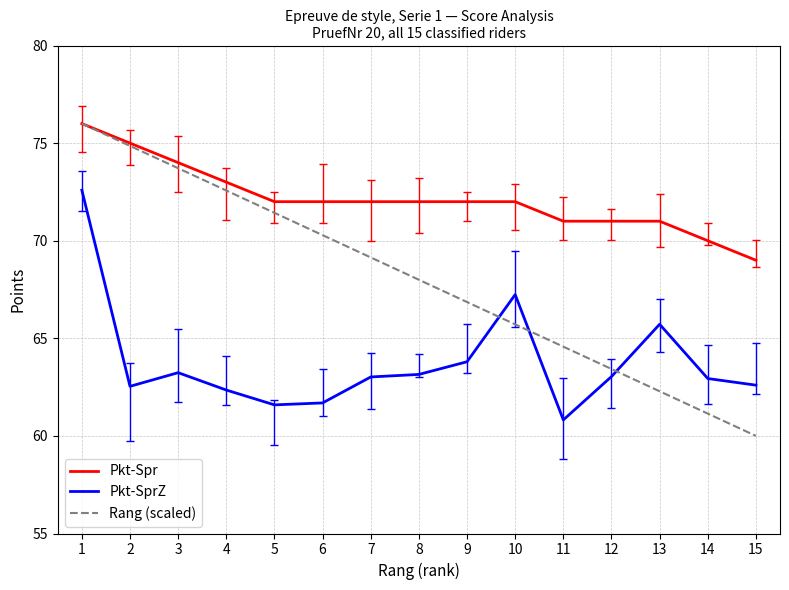

The Rang (scaled) series shows 87.1 at 13. True or false?

False